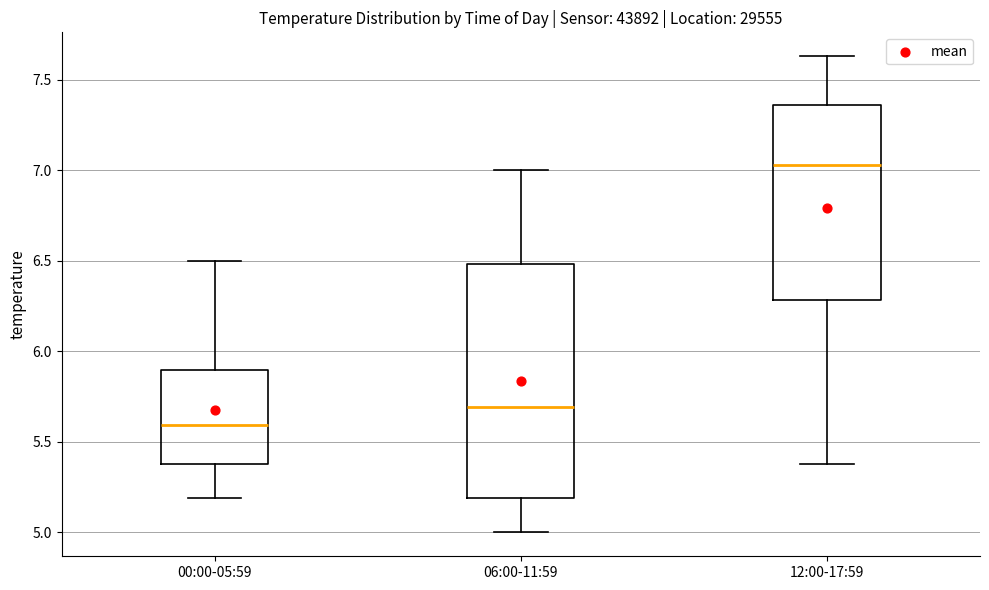

Which box has the highest median line?

12:00-17:59